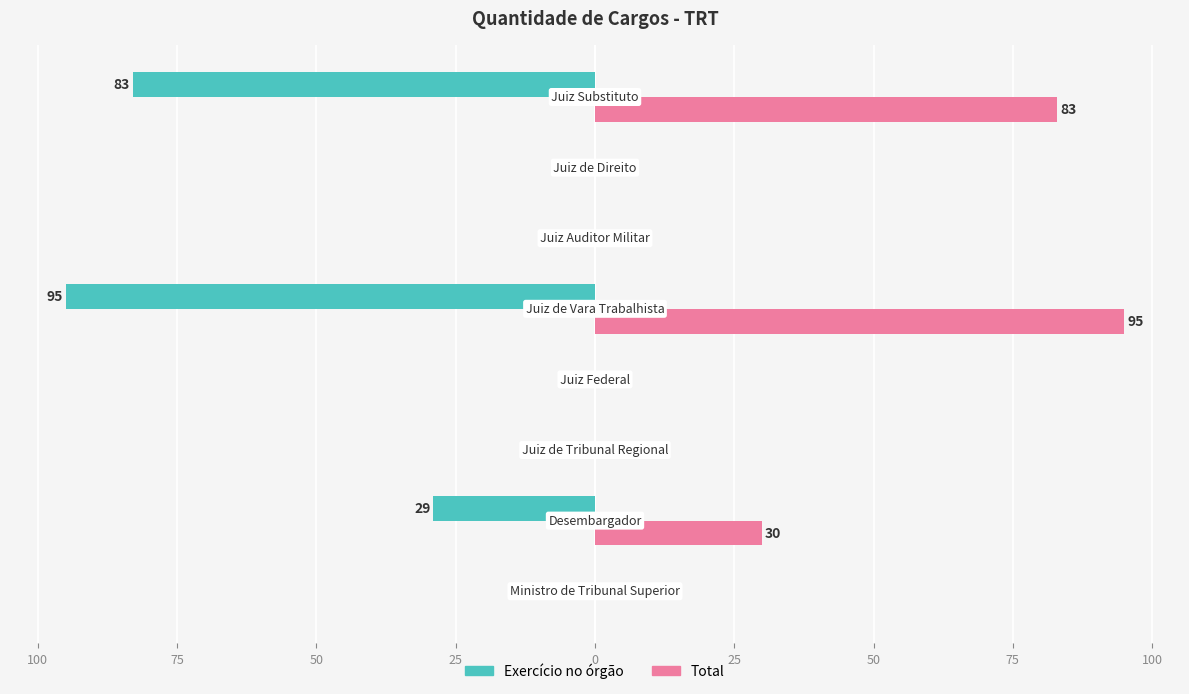

Reading left to right, extract all data points from this chart.

Exercício no órgão: 0	-29	0	0	-95	0	0	-83
Total: 0	30	0	0	95	0	0	83